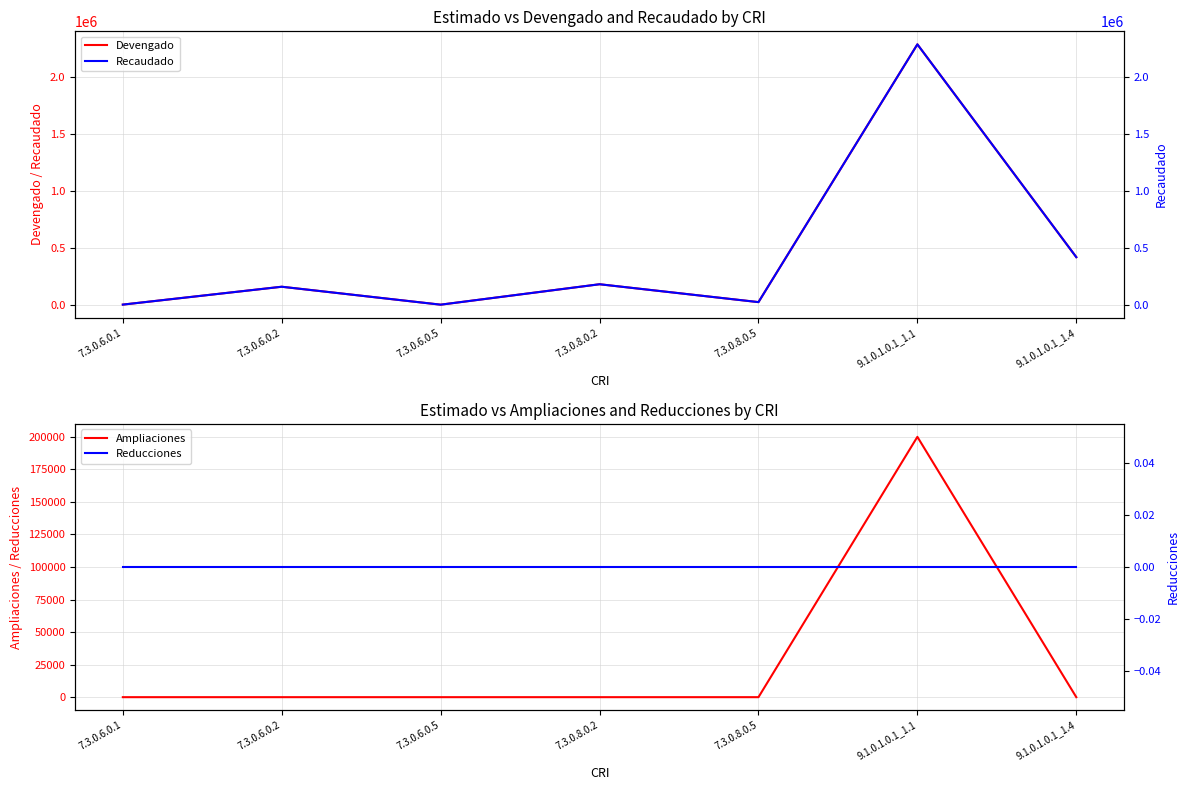

The Recaudado series shows 959630.2 at 9.1.0.1.0.1_1.1. True or false?

False